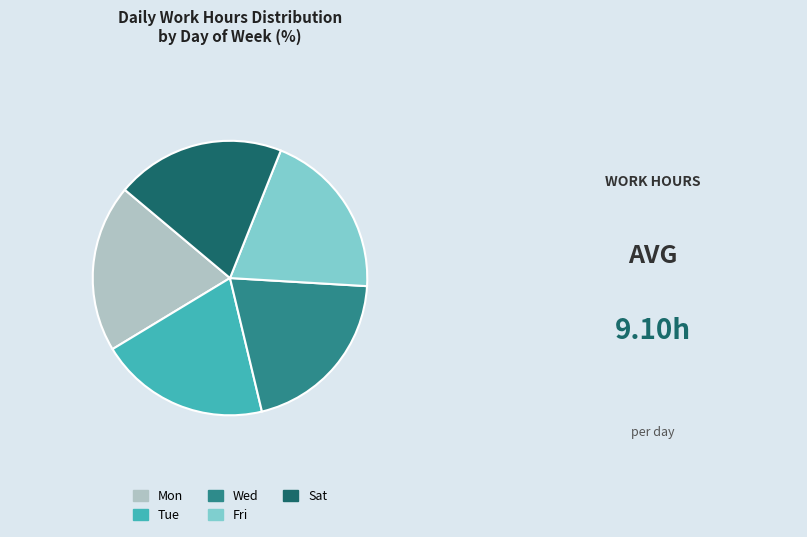

Do Mon and Wed together represent more than half of the pie?

No